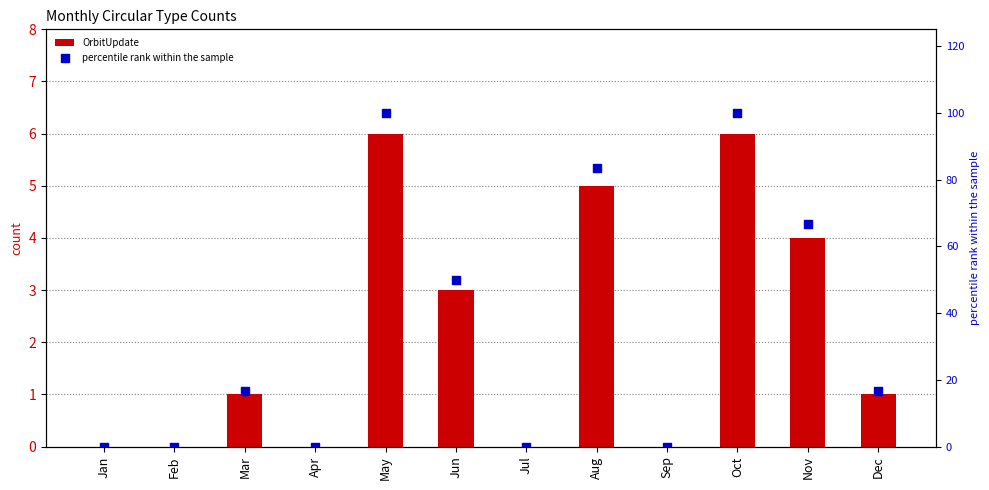

Is the value of percentile rank within the sample at Aug greater than the value of OrbitUpdate at Apr?

Yes